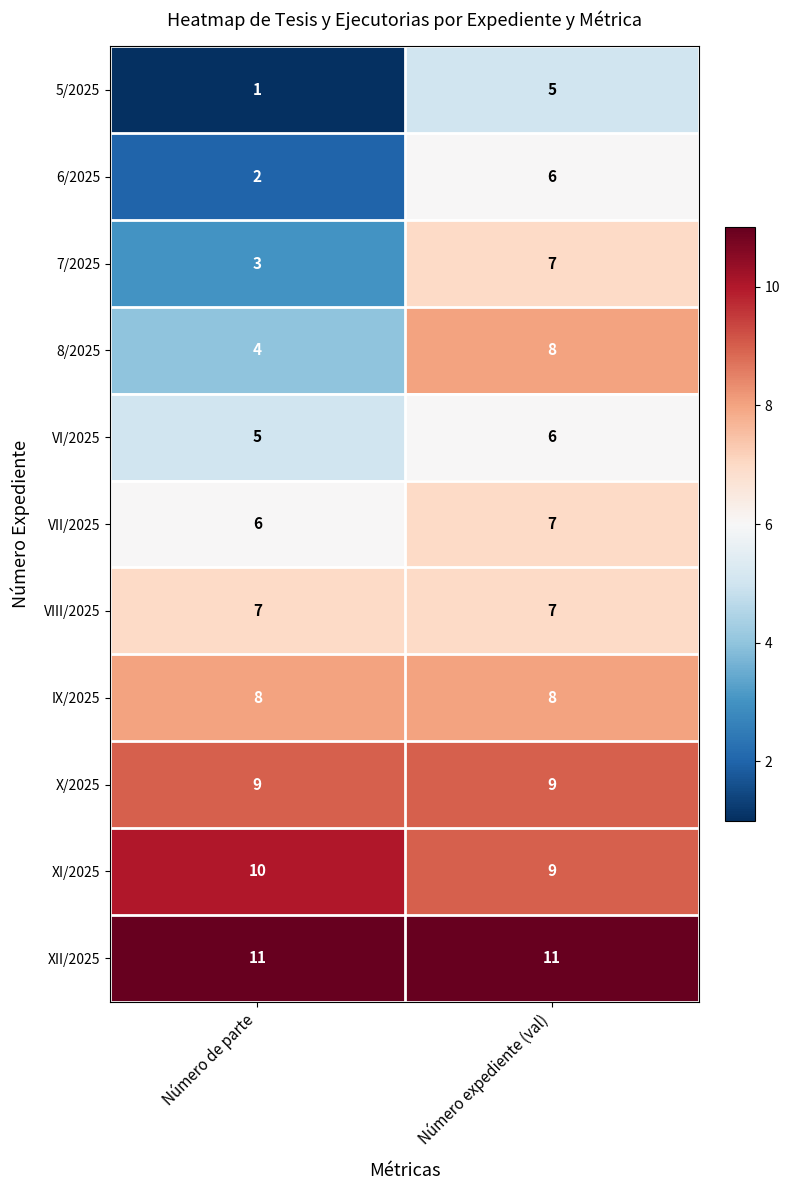

What is the spread (max minus min) of values at Número expediente (val)?

6